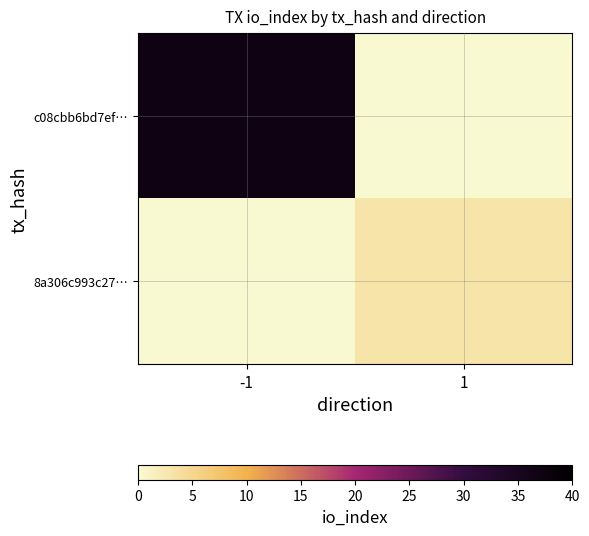

Reading left to right, what are all the values shown in this chart?

c08cbb6bd7ef…: -1=37	1=0
8a306c993c27…: -1=0	1=3